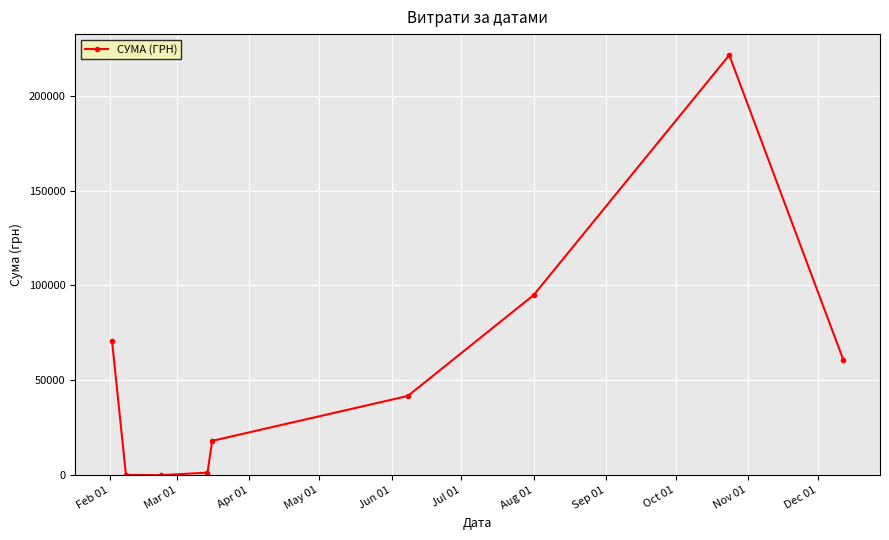

What is the greatest value displayed?

221368.2